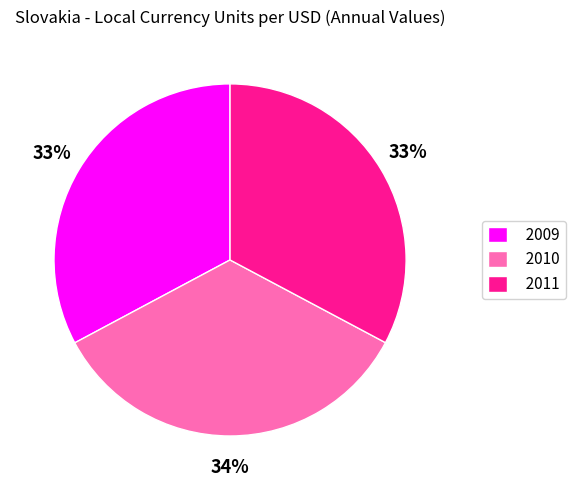

To the nearest percent, what portion does 2010 represent?

34%